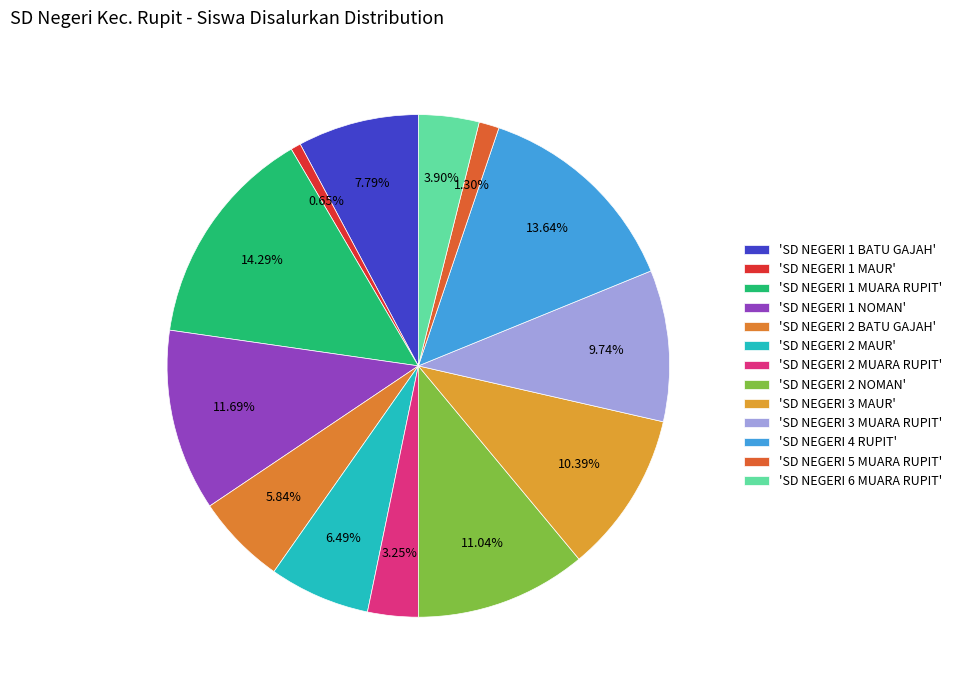

How many slices are in this pie chart?

13